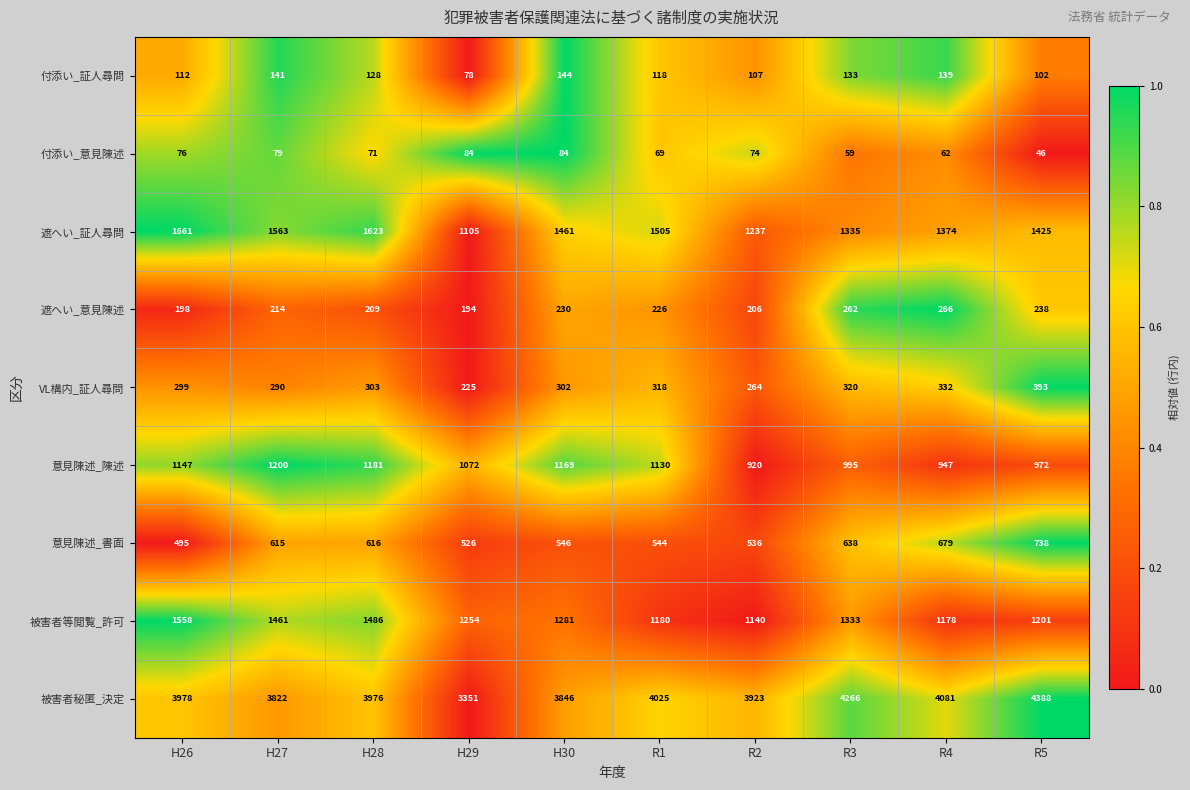

What is the sum of the 意見陳述_書面 values at H29 and R5?

1264